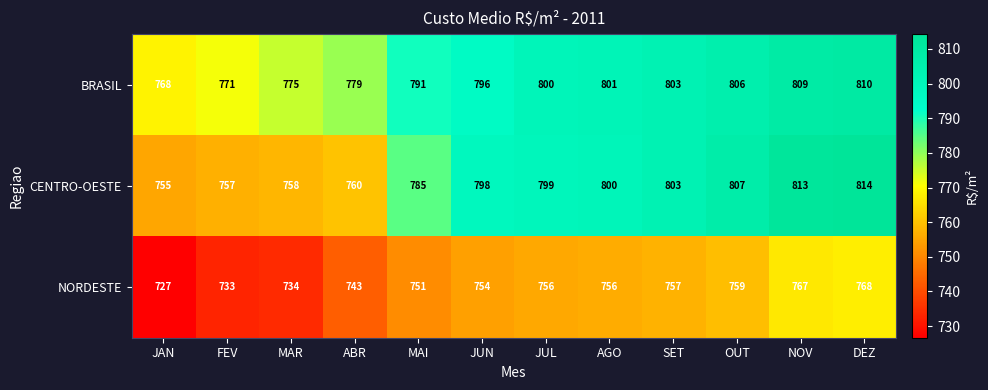

What is the minimum value shown in the chart?

727